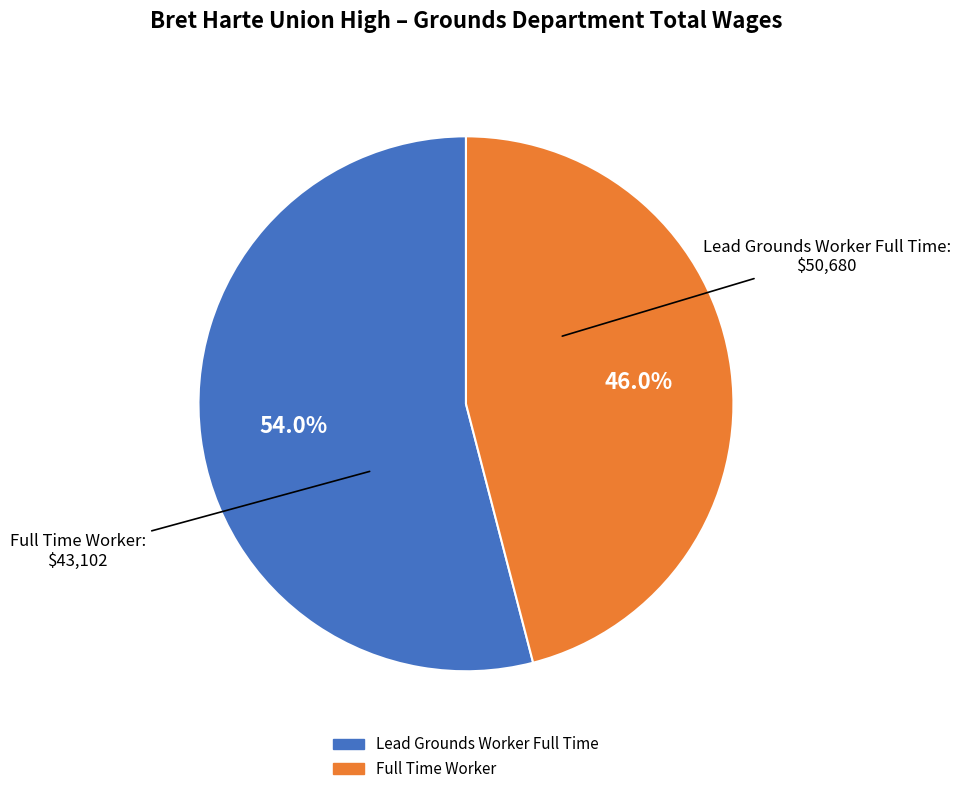

Between Lead Grounds Worker Full Time and Full Time Worker, which is larger?

Lead Grounds Worker Full Time